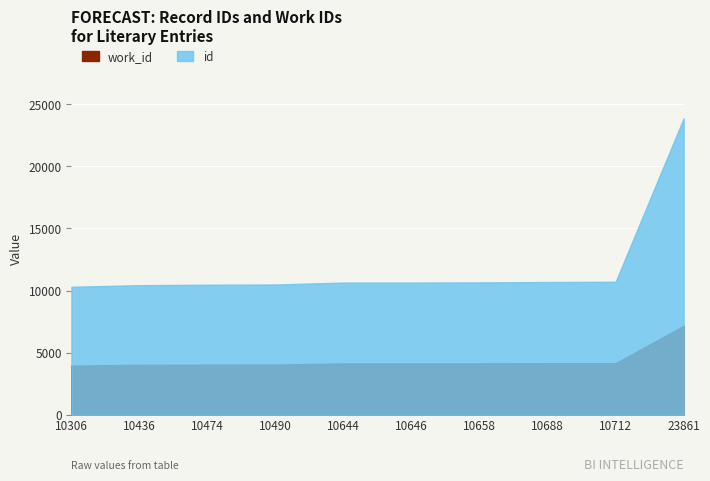

What is the spread (max minus min) of values at 10646?

6505